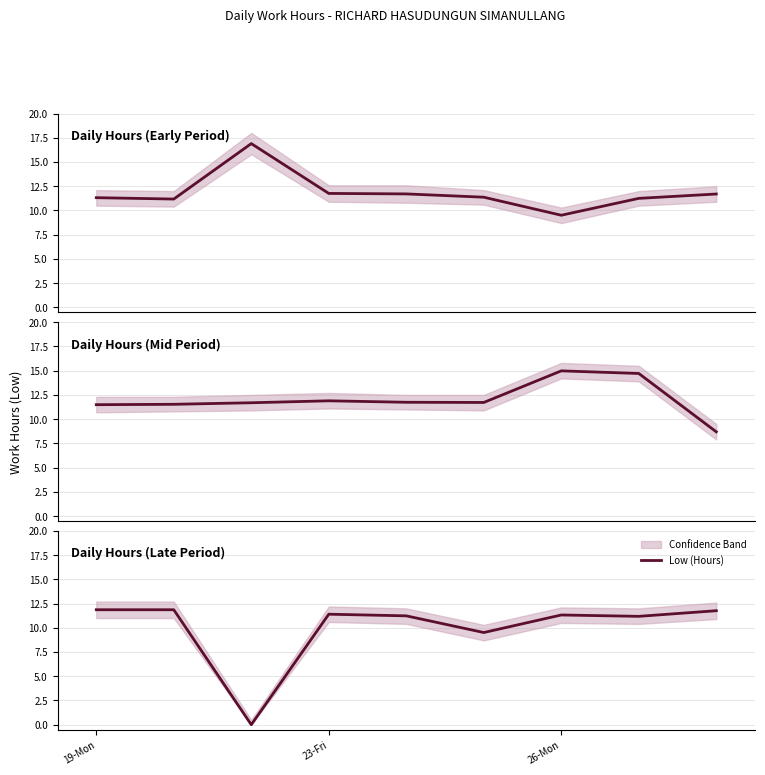

The chart shows a value of 11.9 at 19-Mon. True or false?

True